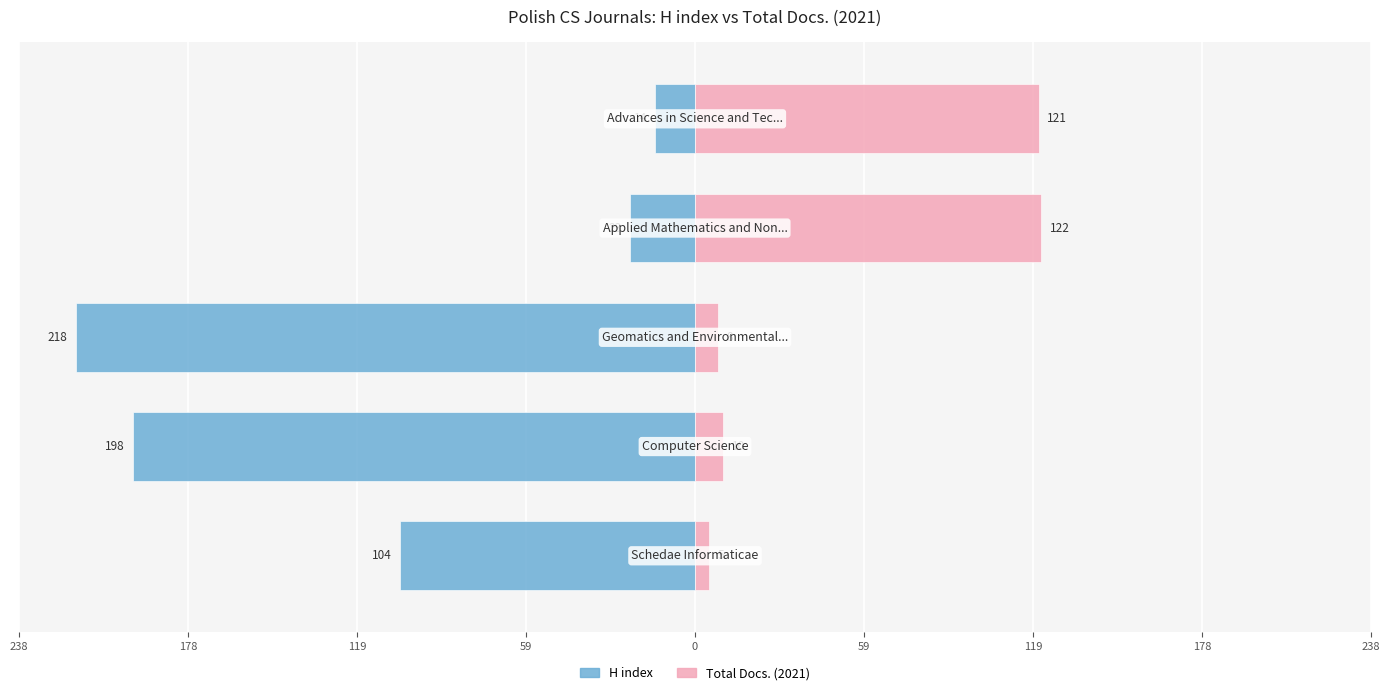

How many data points in Total Docs. (2021) are less than 10?

2